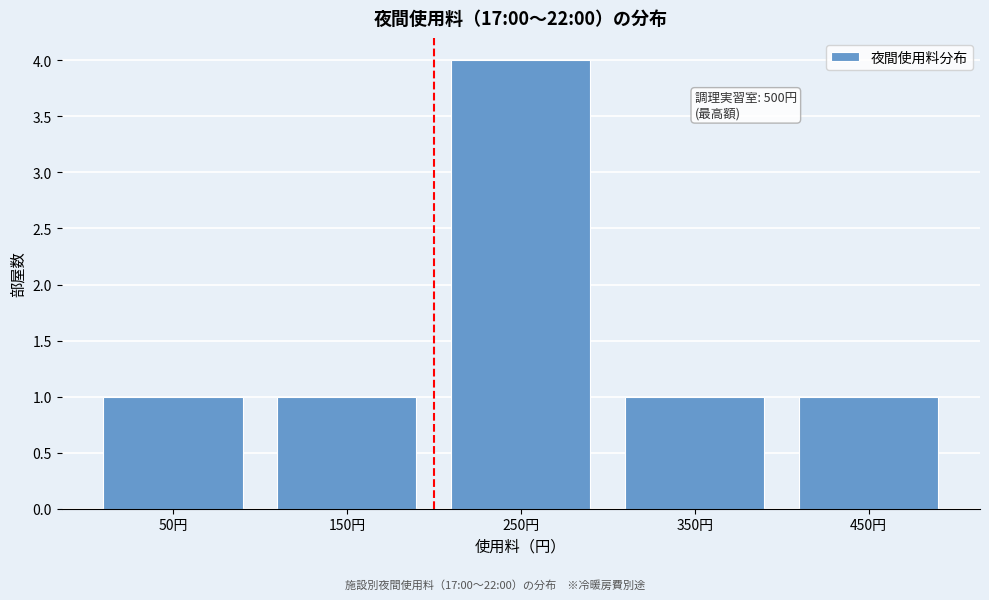

Reading left to right, transcribe all the data shown in this chart.

1	1	4	1	1